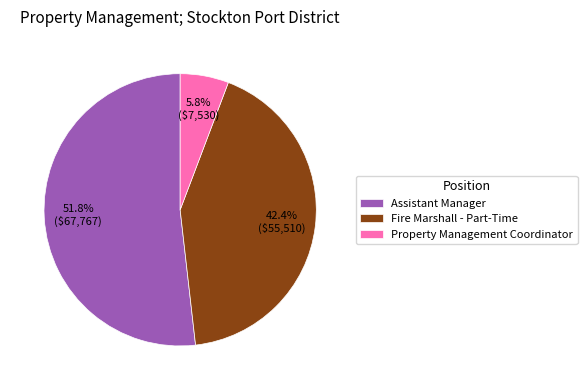

To the nearest percent, what is the combined percentage of Property Management Coordinator and Fire Marshall - Part-Time?

48%